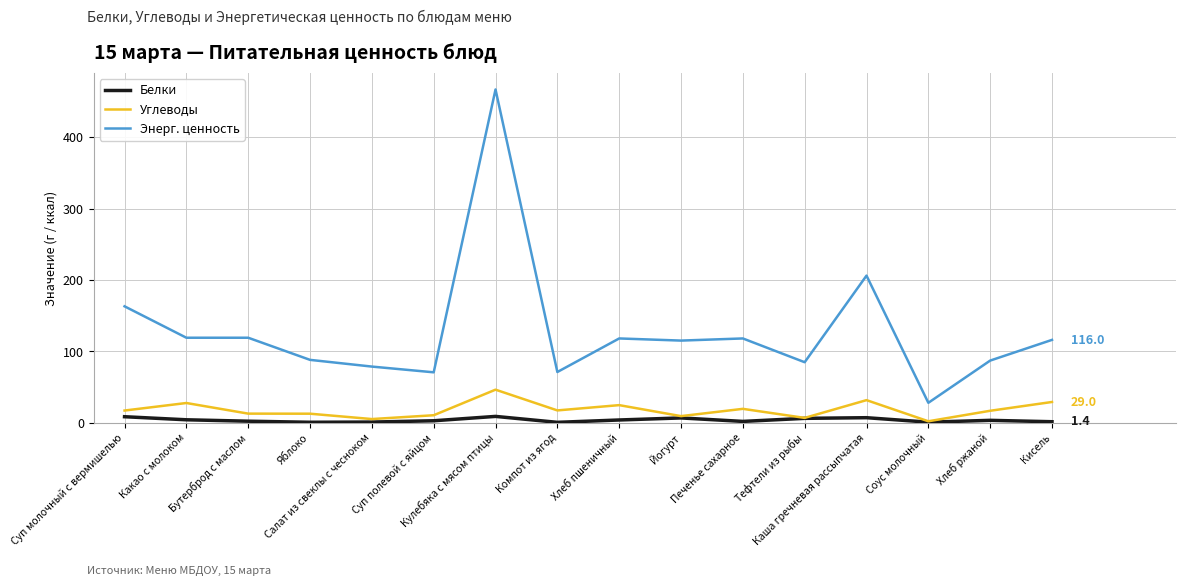

How many lines are shown in the chart?

3